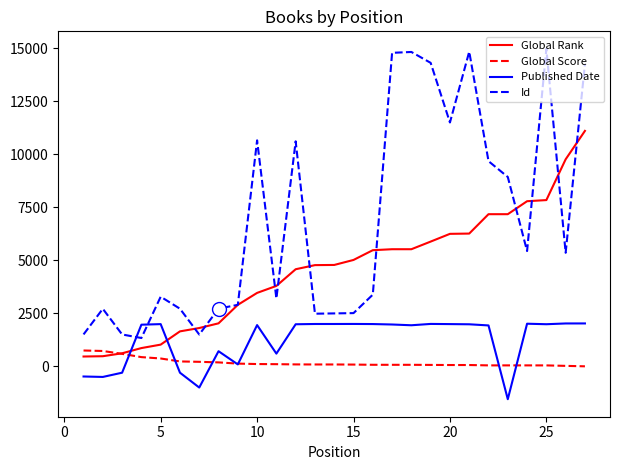

What is the maximum value for Published Date?

2023